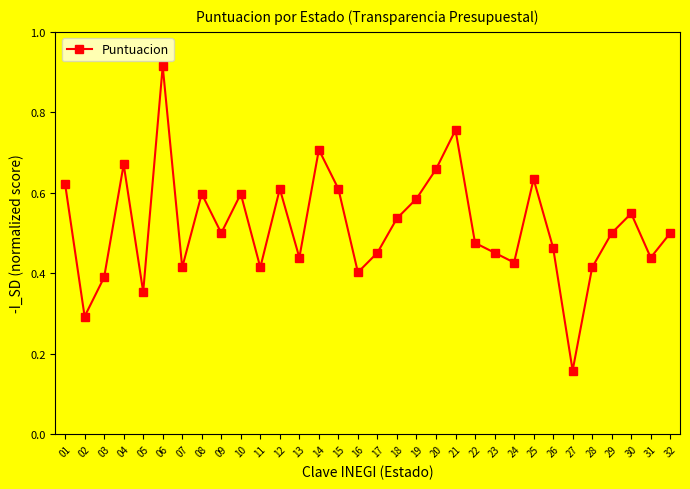

What is the sum of the values at 14 and 30?

1.3